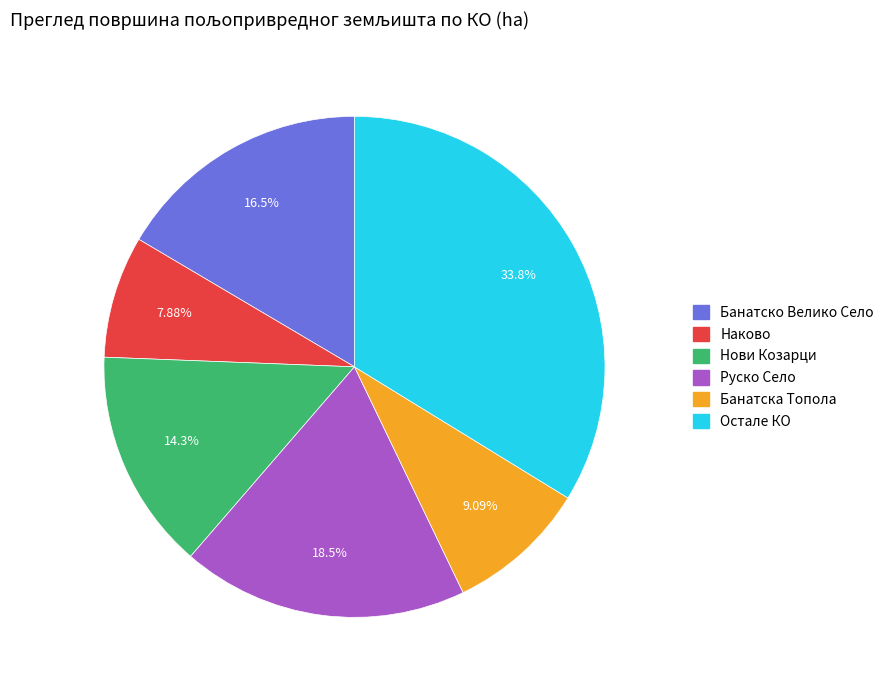

Count the number of slices in the pie.

6